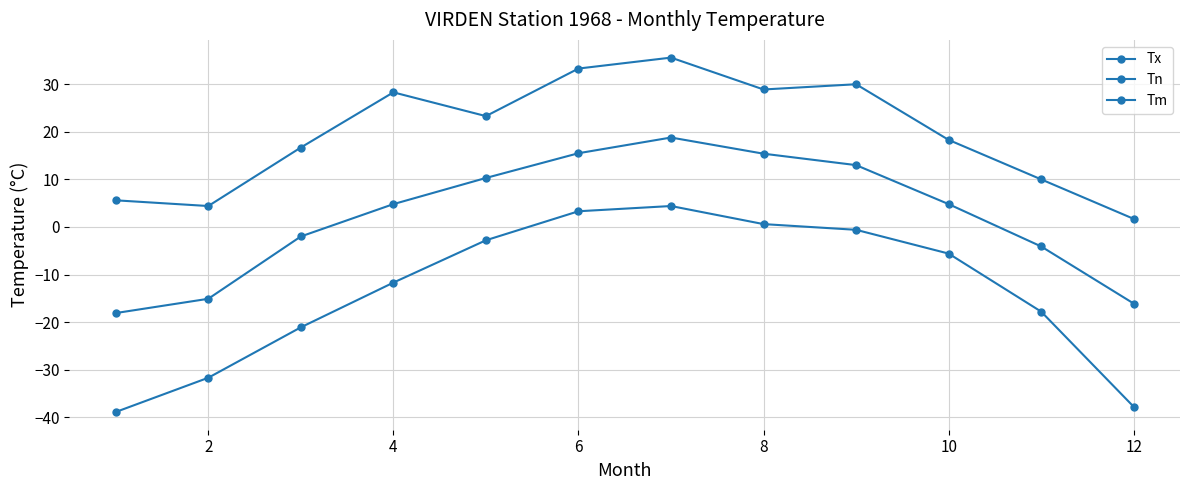

How many positive values does the Tm series have?

7